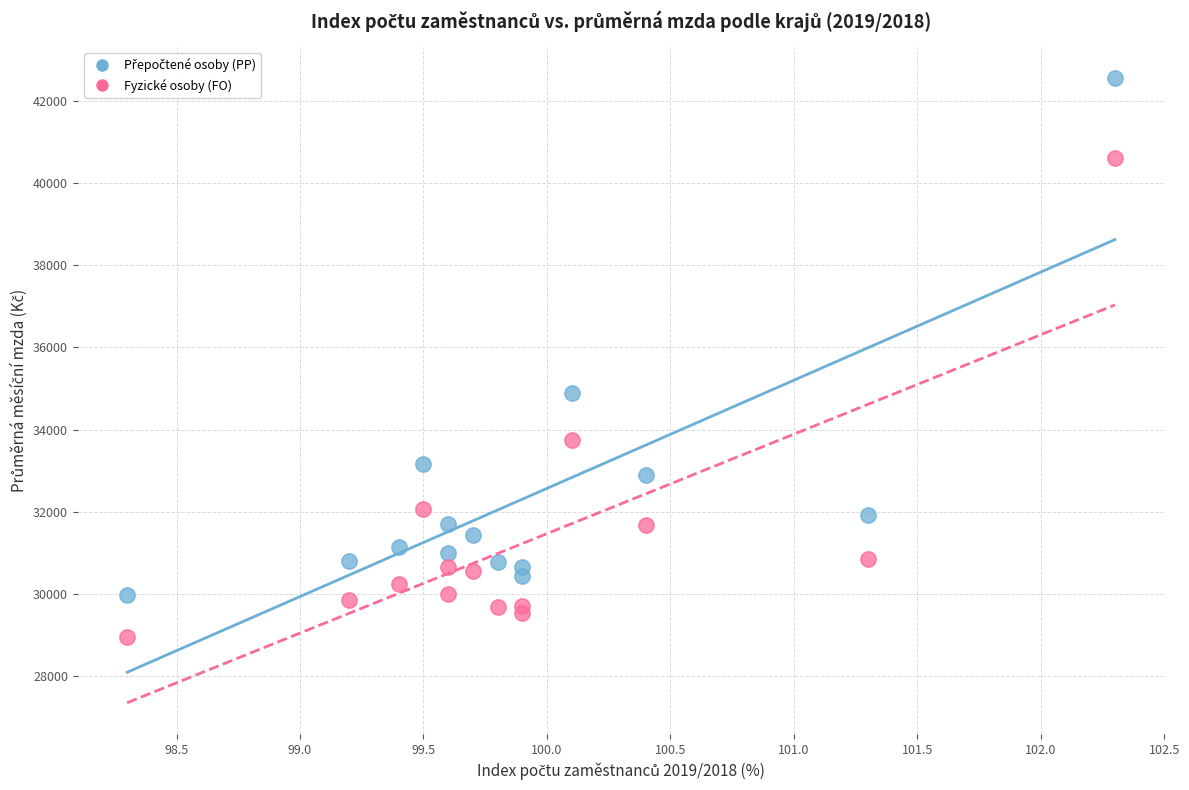

Across all series, what Y value is closest to 35755?

34900